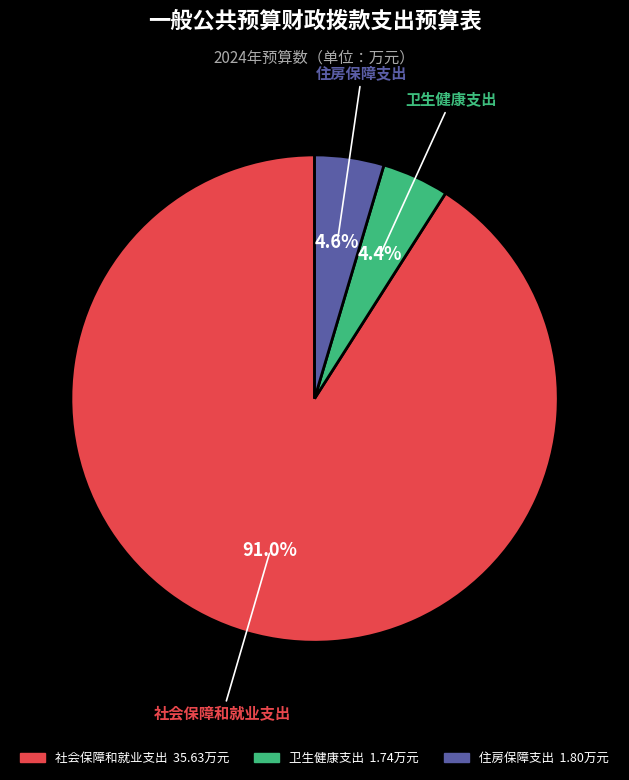

To the nearest percent, what is the difference between the 卫生健康支出 and 社会保障和就业支出 slice percentages?

87%